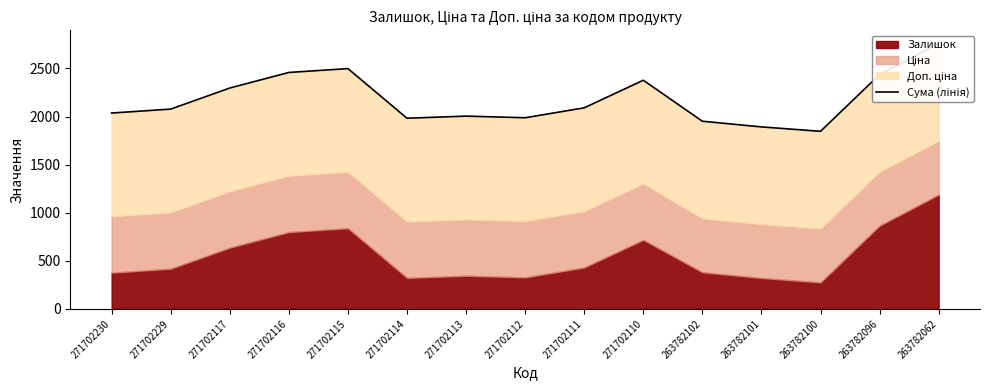

Does the chart display data point markers on the line(s)?

No